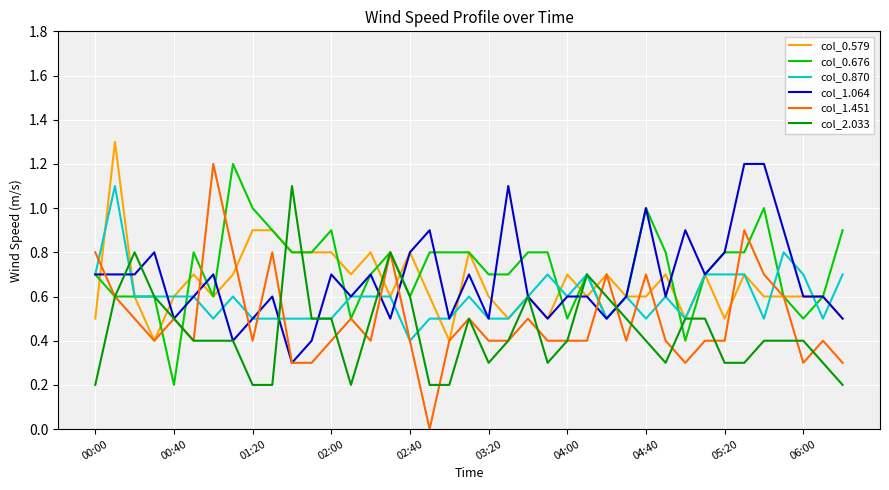

What is the highest value of the col_2.033 series?

1.1